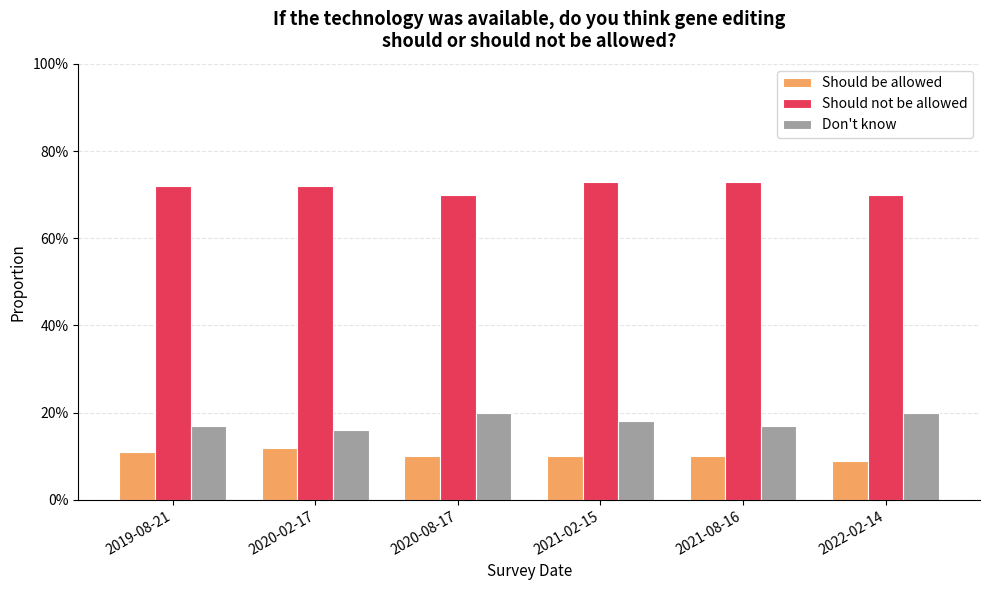

Which category has the highest value across all series?

2021-02-15